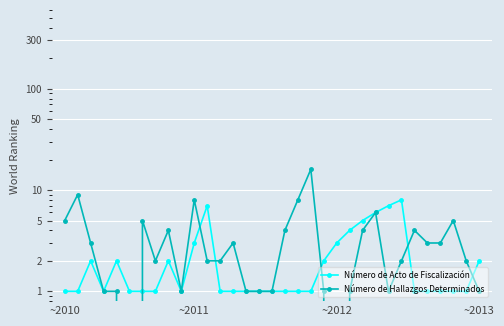

How many interior local peaks does the Número de Acto de Fiscalización series have?

5